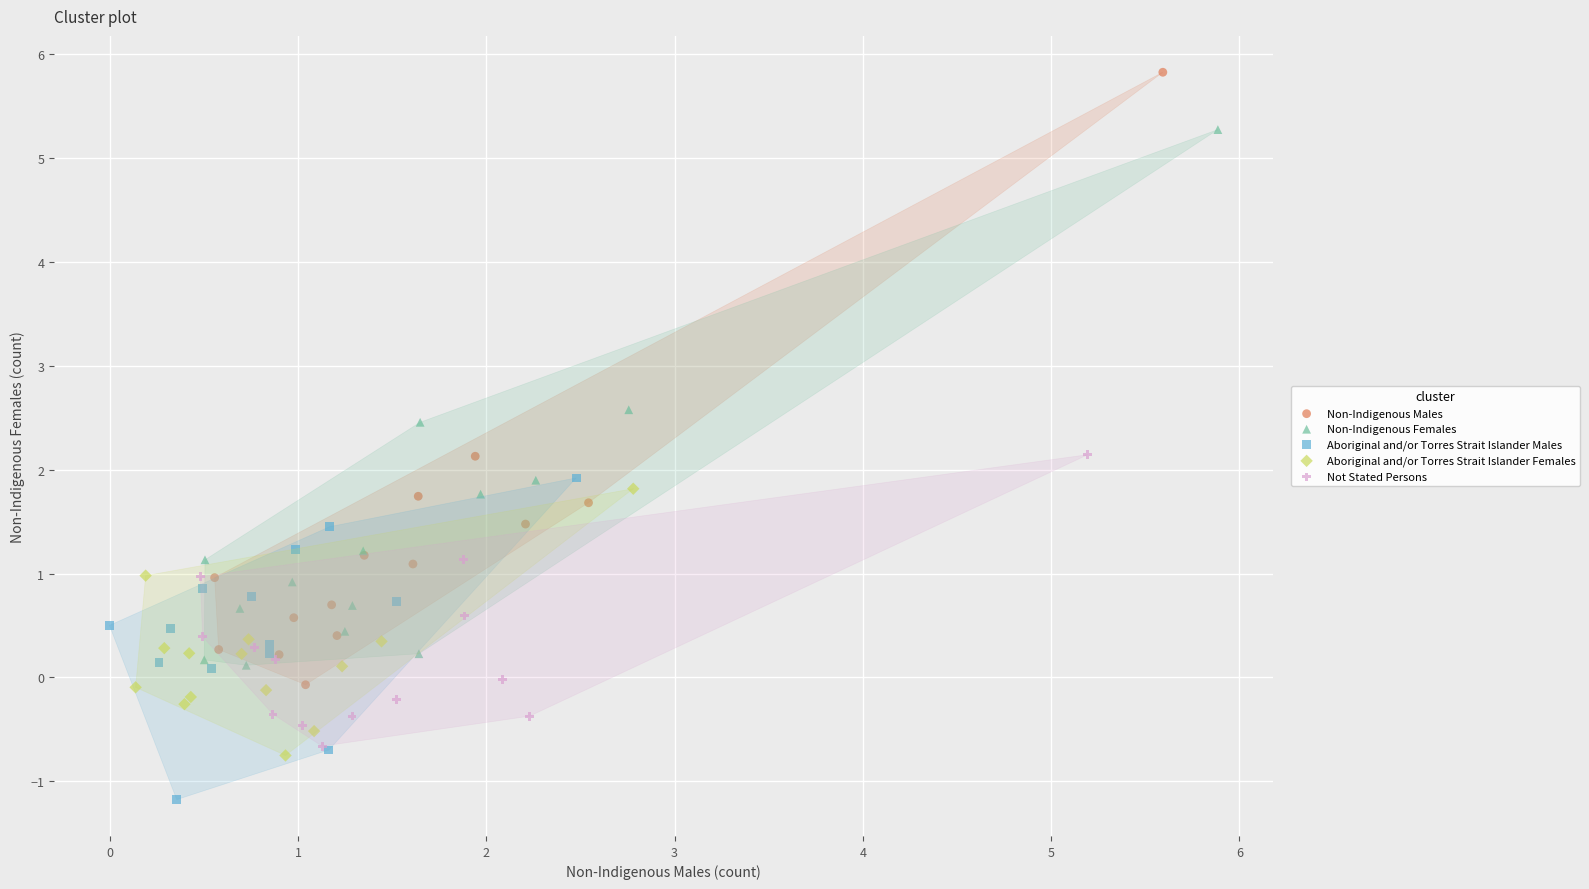

Which series reaches the minimum Y coordinate?

Aboriginal and/or Torres Strait Islander Males